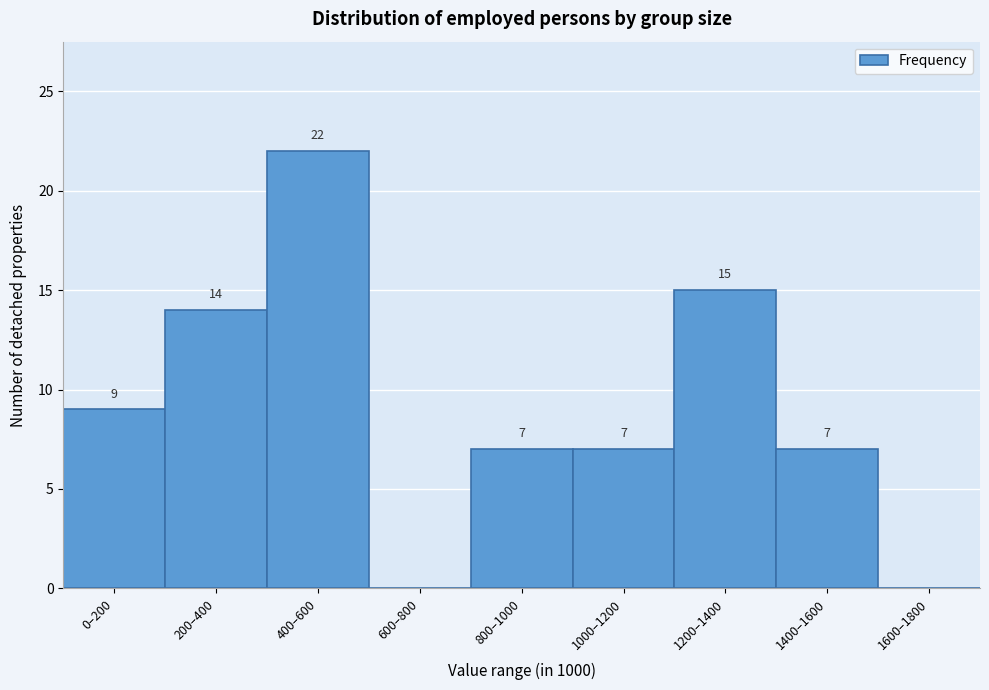

Reading left to right, extract all data points from this chart.

0–200=9	200–400=14	400–600=22	600–800=0	800–1000=7	1000–1200=7	1200–1400=15	1400–1600=7	1600–1800=0